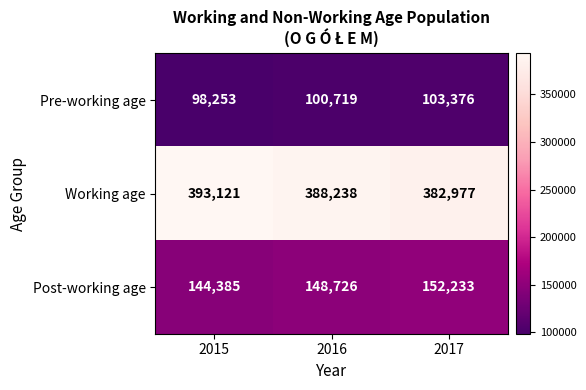

The value of Working age at 2017 is 582436. True or false?

False